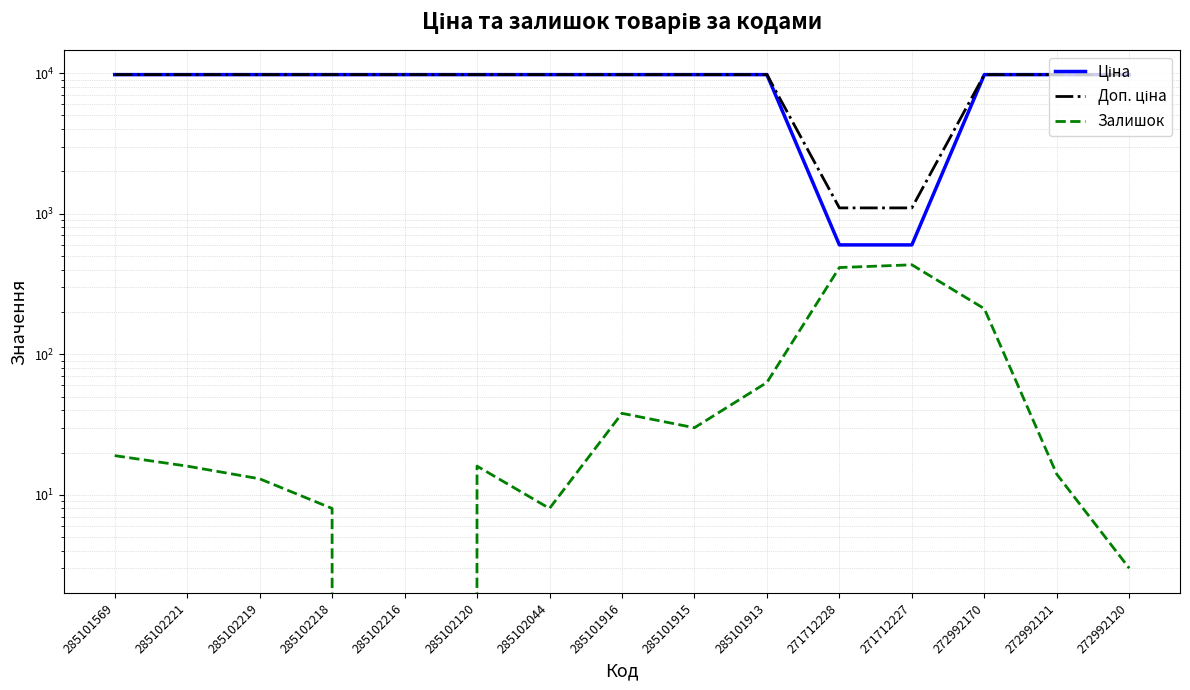

What is the maximum value for Ціна?

9764.4